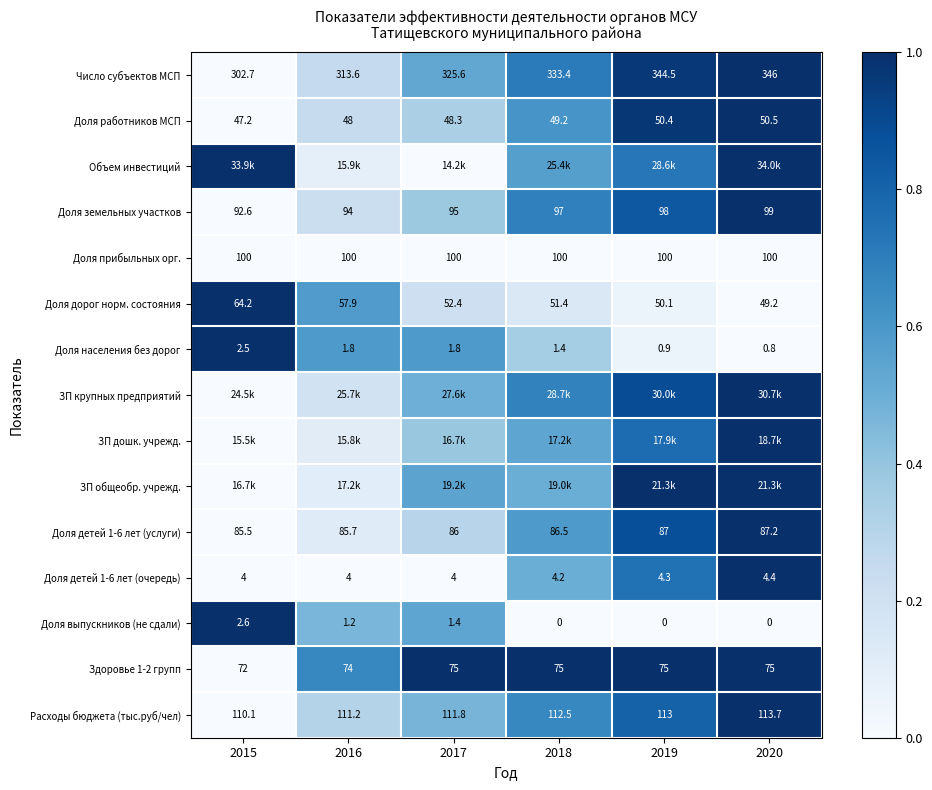

What value does the Доля дорог норм. состояния series have at 2018?

0.1